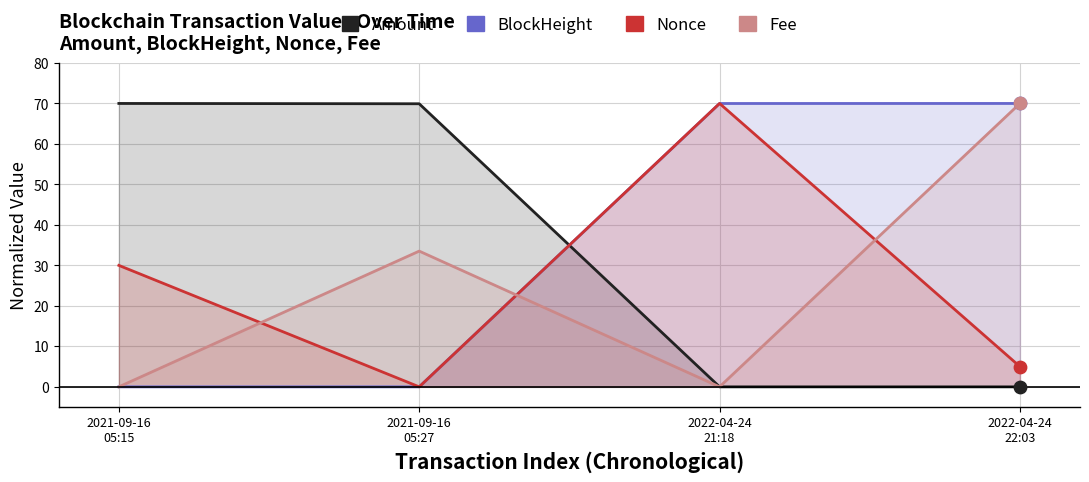

What is the total value across all series at 2022-04-24
22:03?

145.0